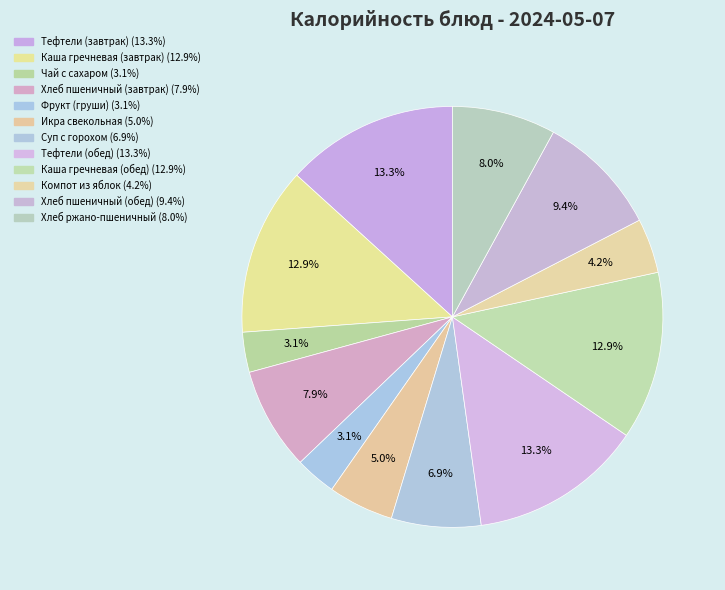

How many slices are in this pie chart?

12